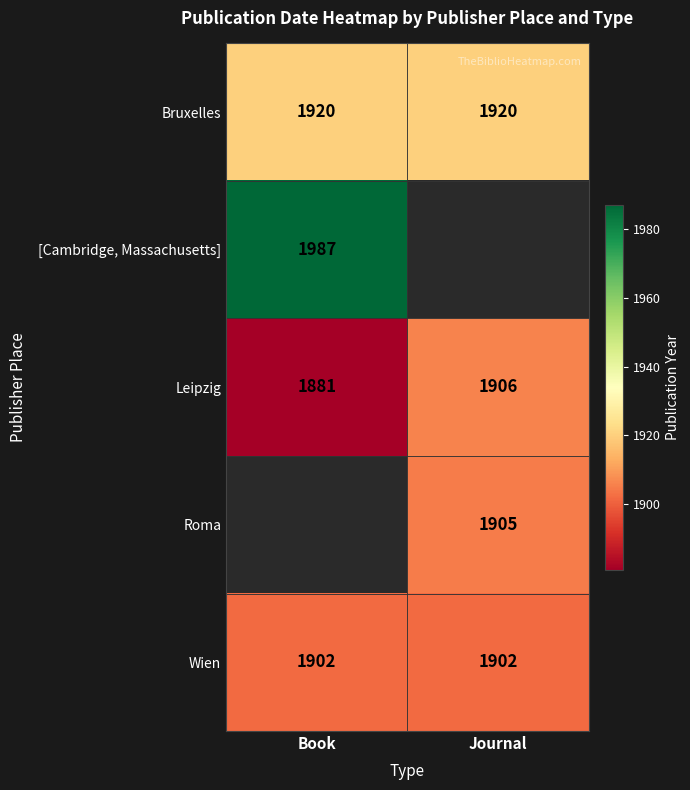

What is the sum of all Wien values?

3804